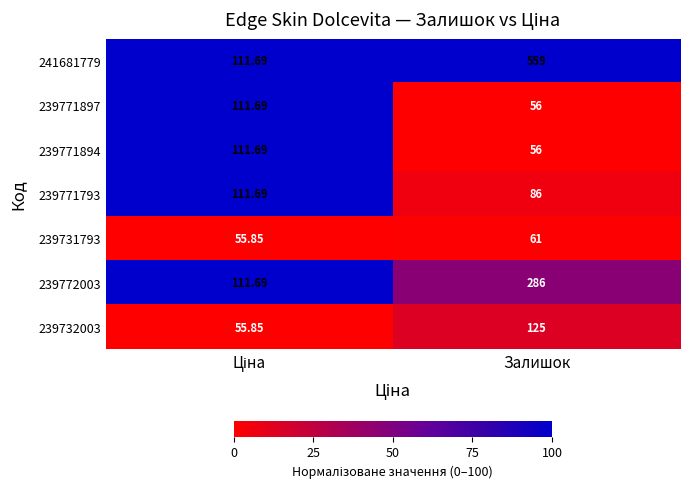

What is the greatest value displayed?

559.0